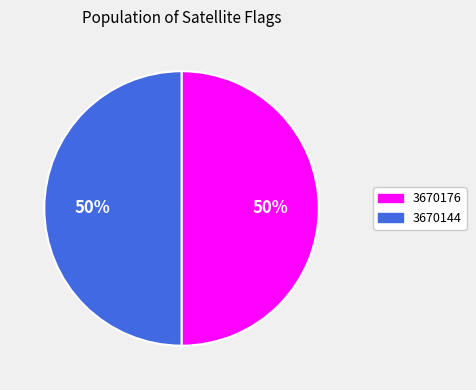

To the nearest percent, what portion does 3670176 represent?

50%